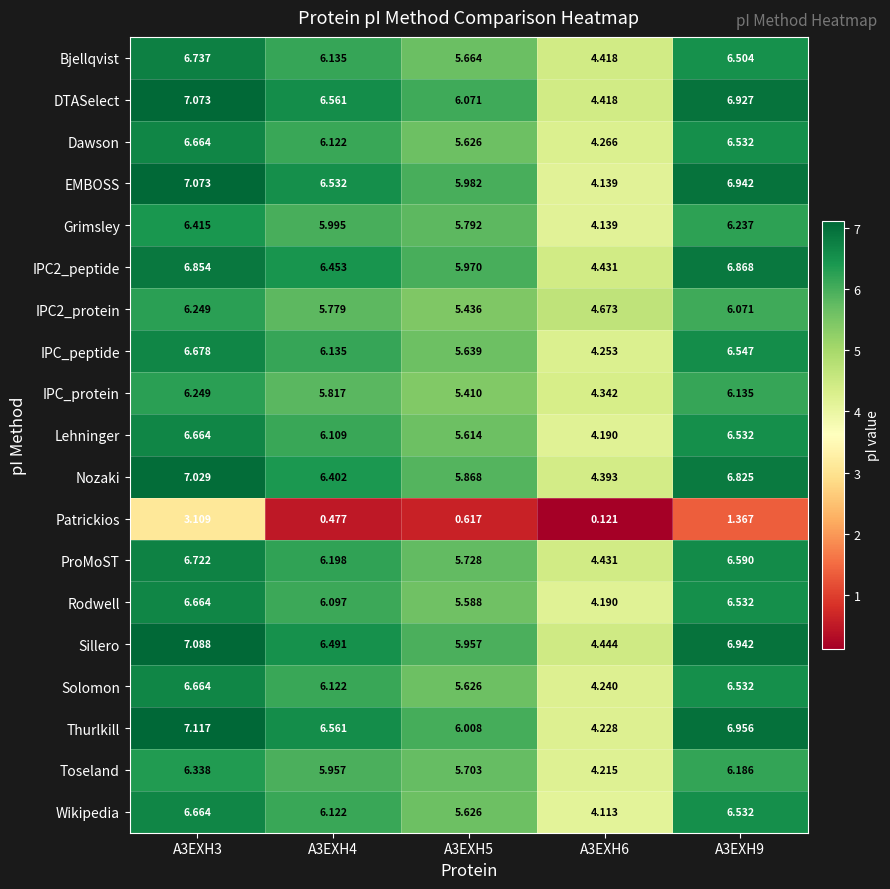

At how many categories does at least one series exceed 3?

5